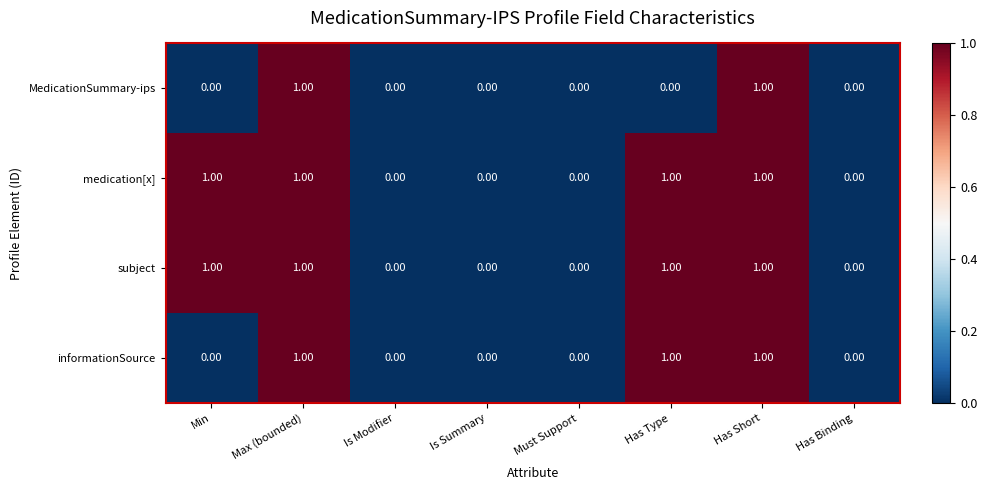

What is the sum of all subject values?

4